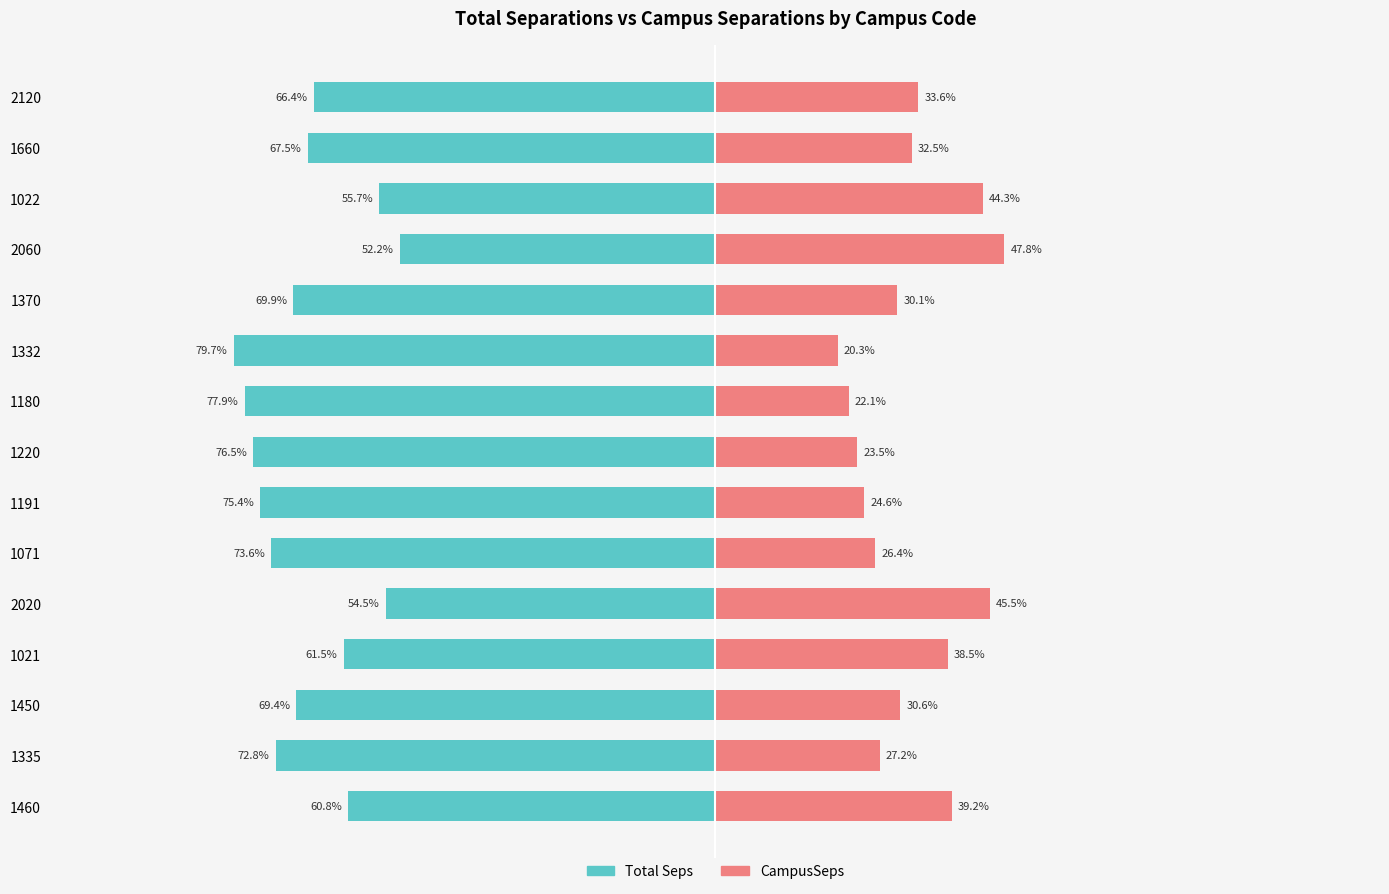

Which series has the largest range (max minus min)?

Total Seps